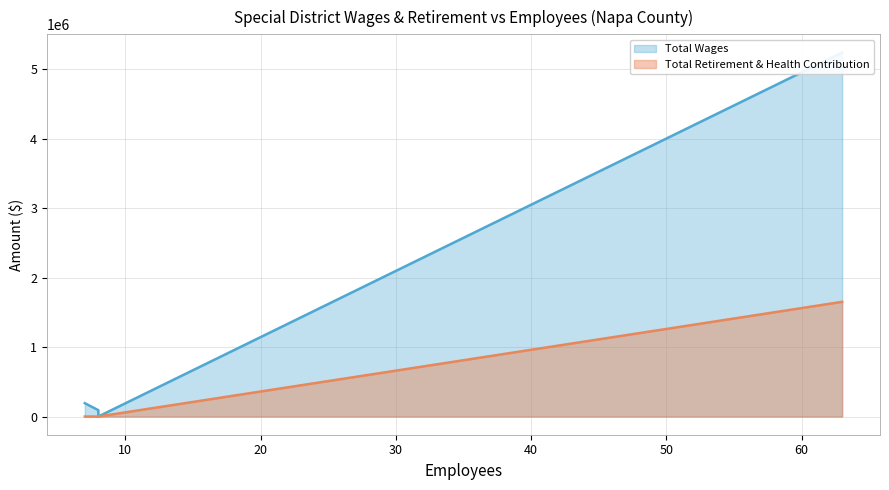

What is the average value of the Total Retirement & Health Contribution series?

276132